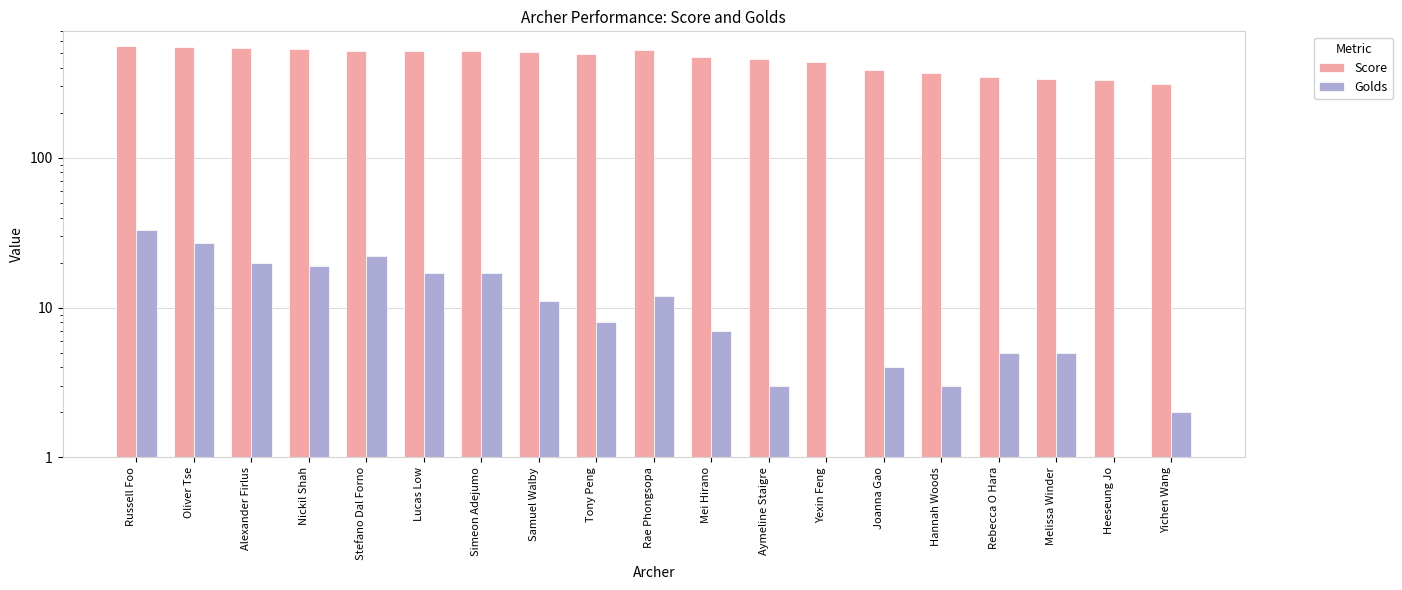

True or false: Score has a value of 385 at Joanna Gao.

True